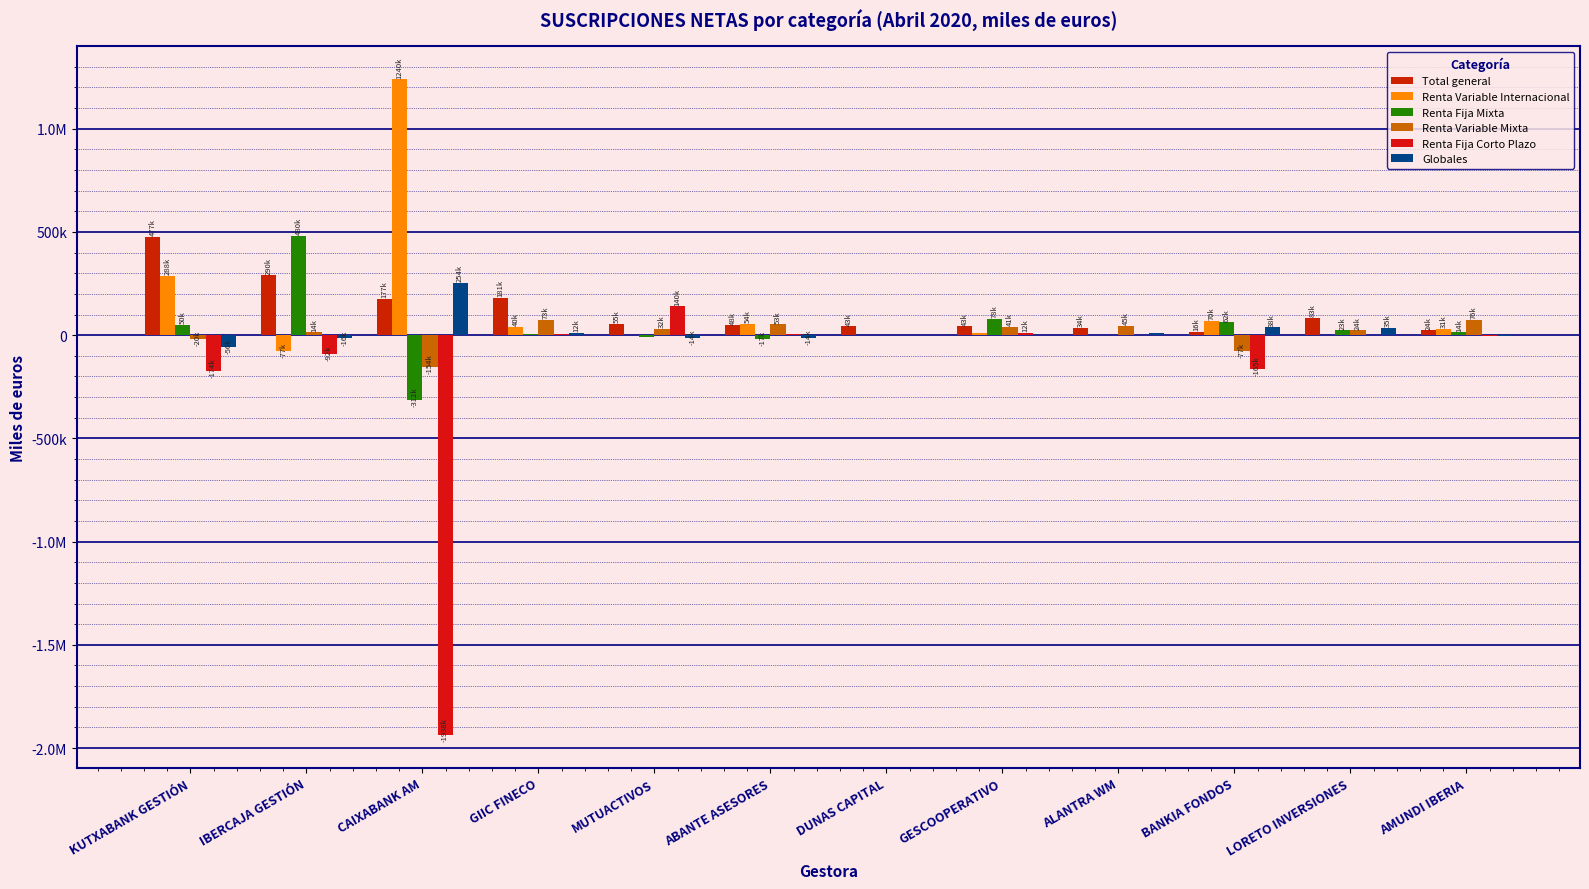

What is the highest value of the Renta Variable Internacional series?

1239859